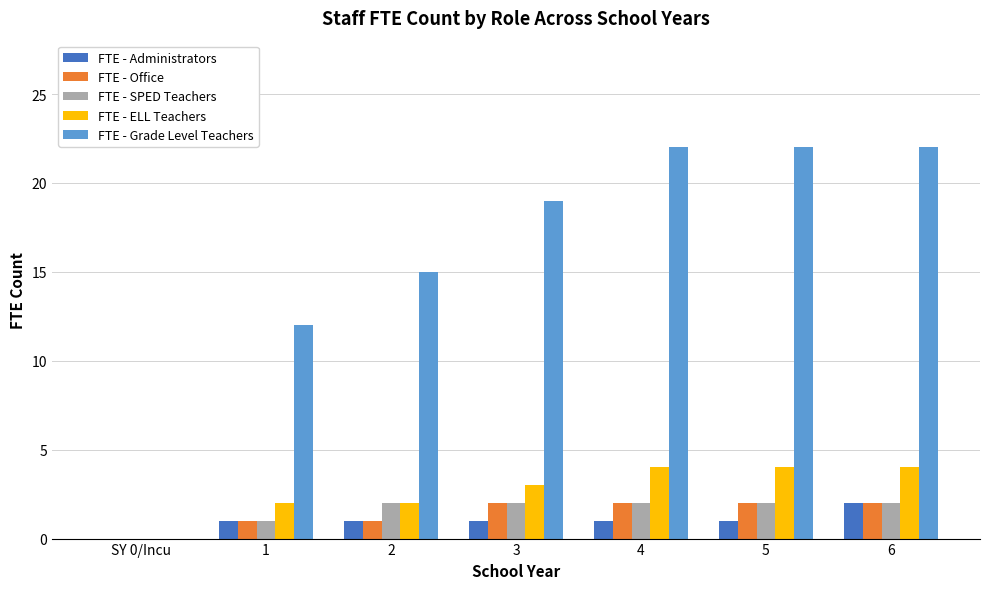

How many categories are shown in the chart?

7